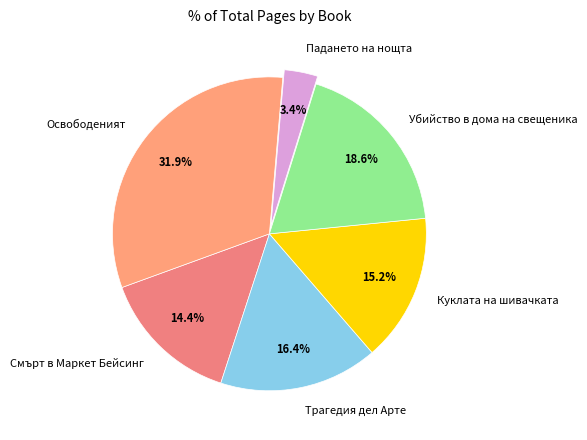

Approximately how many times larger is the value at Убийство в дома на свещеника compared to Смърт в Маркет Бейсинг?

1.3